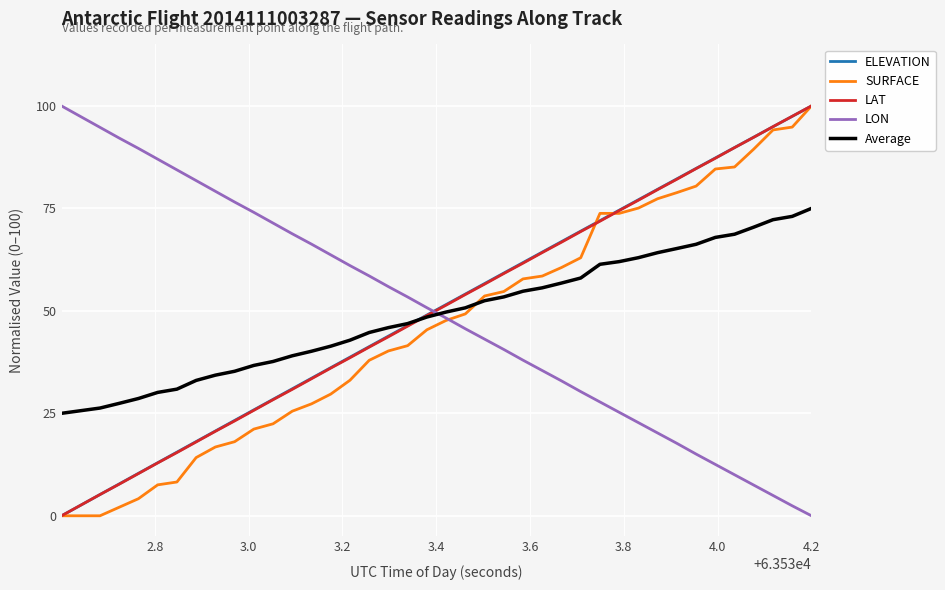

How many intersections are there between ELEVATION and Average?

1